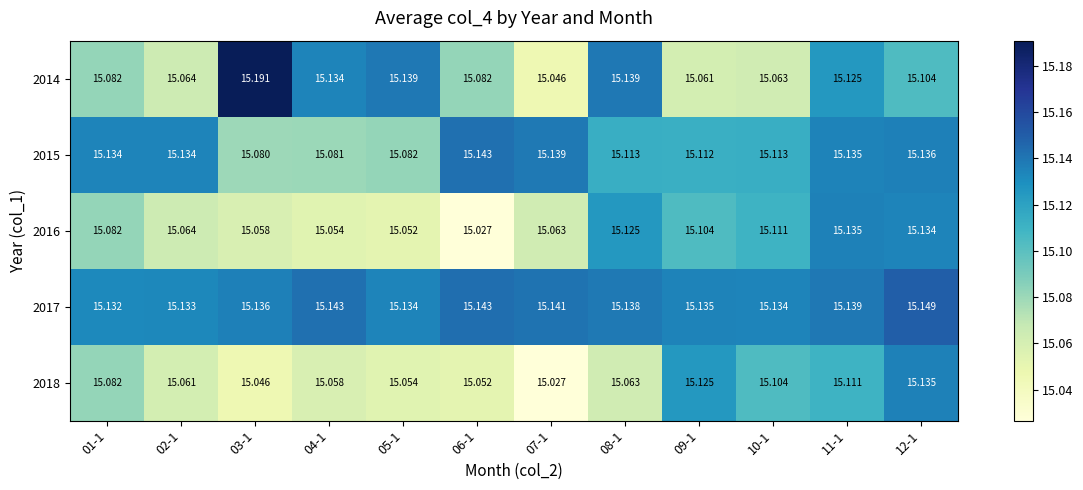

Is the value of 2016 at 07-1 greater than the value of 2014 at 01-1?

No